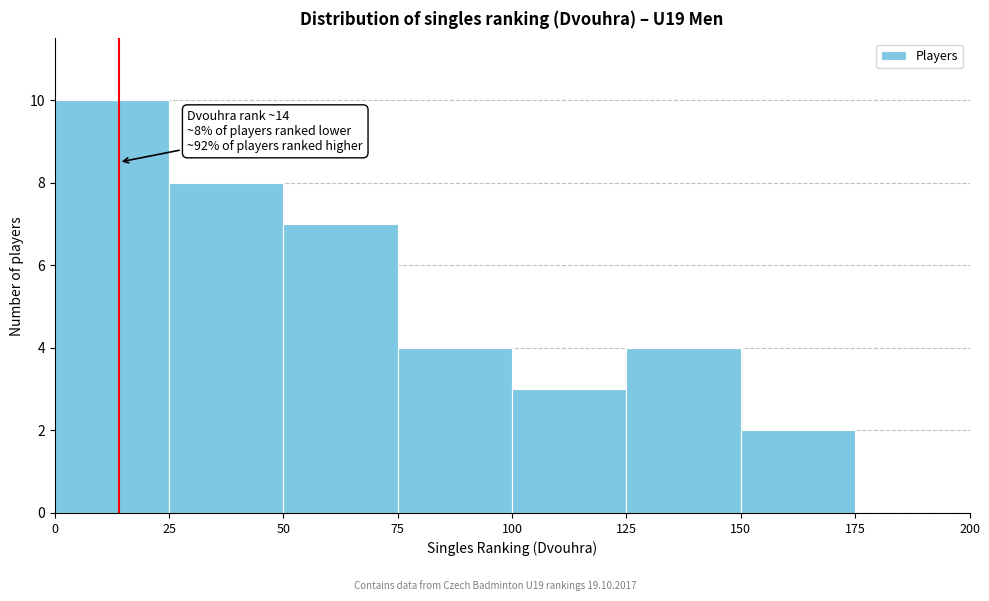

Which range on the x-axis has the tallest bar?

0 to 25